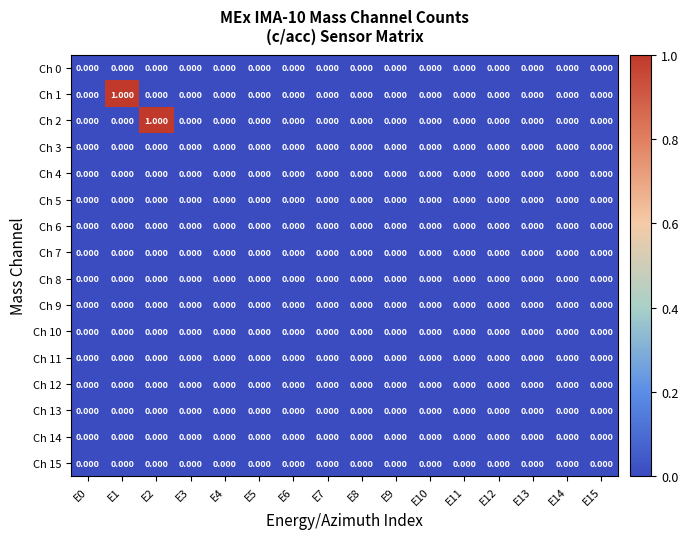

At which category does the chart reach its peak across all series?

E1